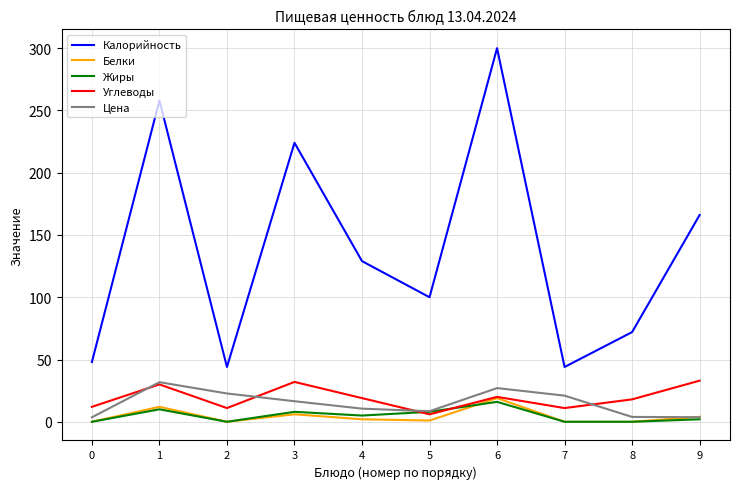

Where is the first local minimum for Калорийность?

2